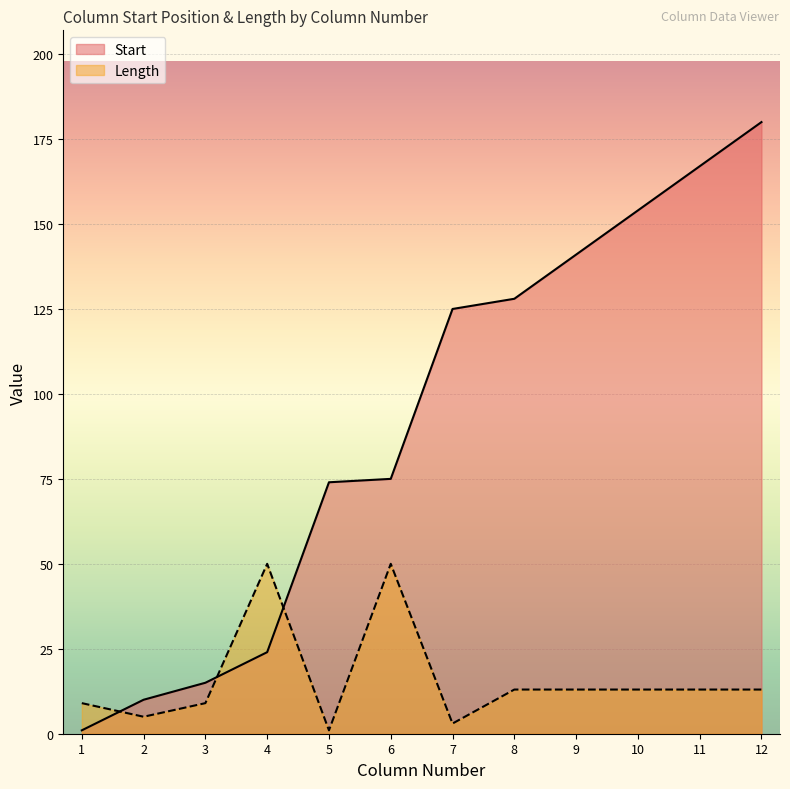

True or false: Start has a value of 1 at 1.

True